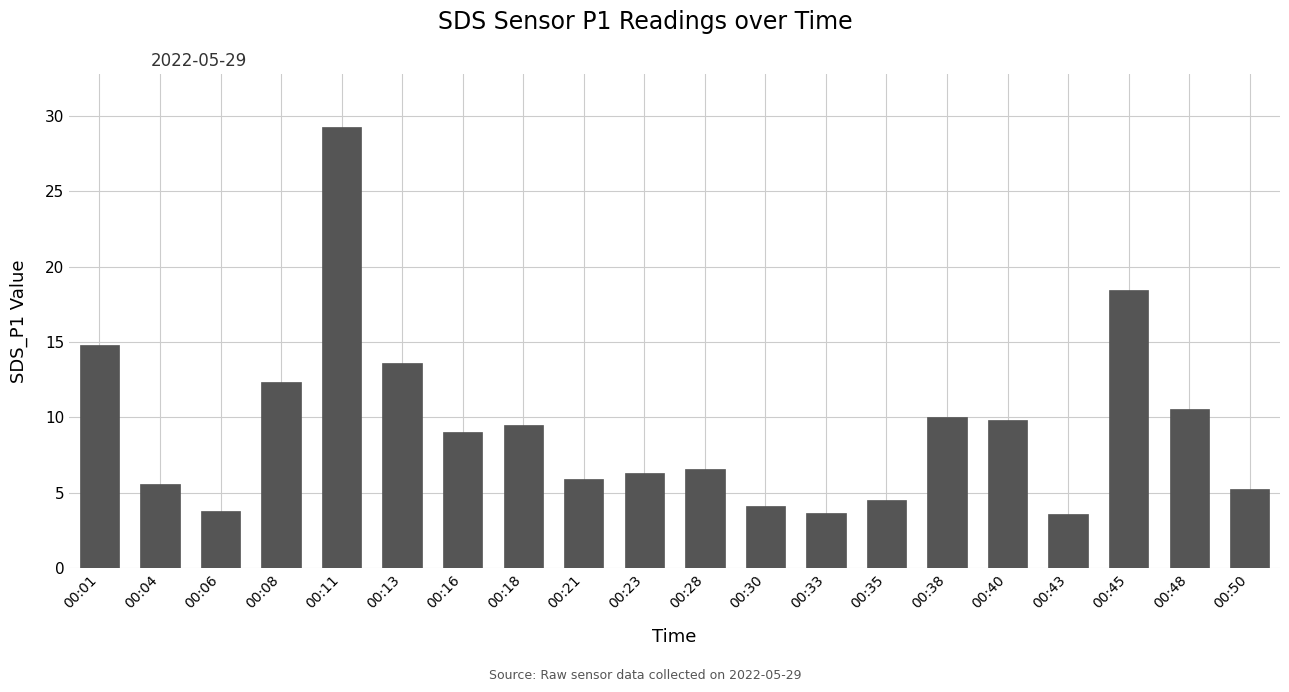

Where is the data nearest to the value 16?

00:01